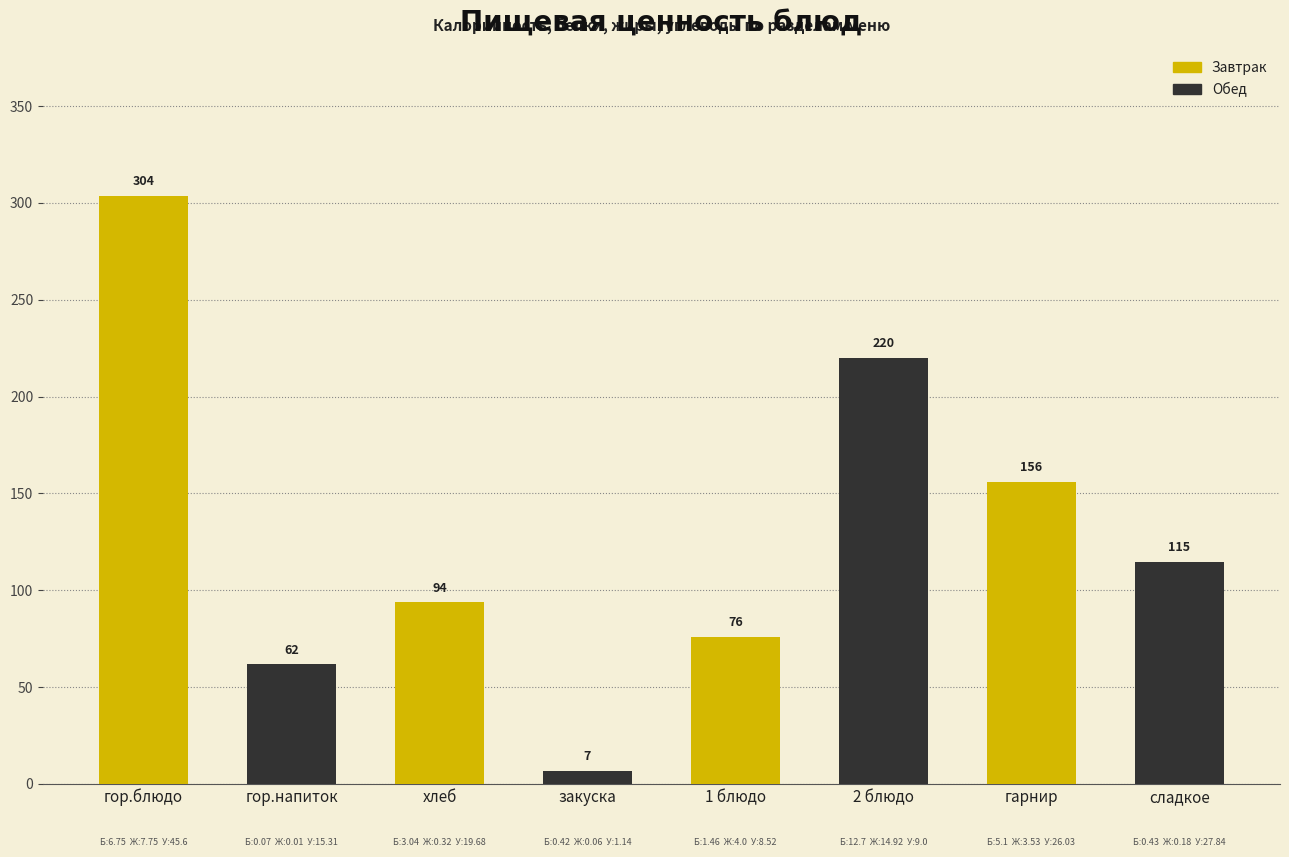

Between гарнир and гор.блюдо, which is larger?

гор.блюдо